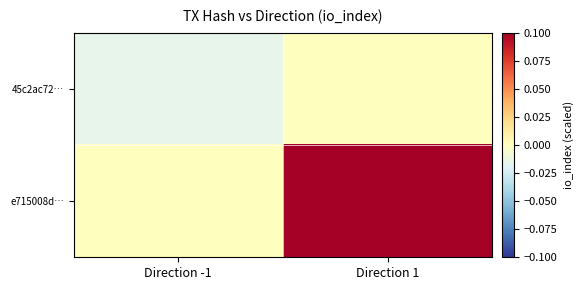

At Direction -1, list the series in order from largest to smallest.

e715008d…, 45c2ac72…